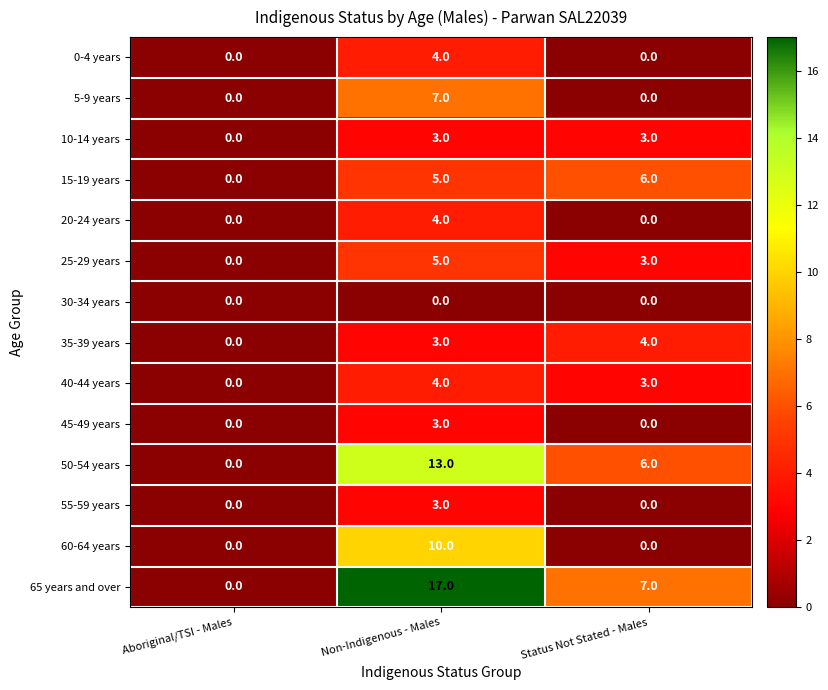

Is it true that 35-39 years equals 1 at Aboriginal/TSI - Males?

False